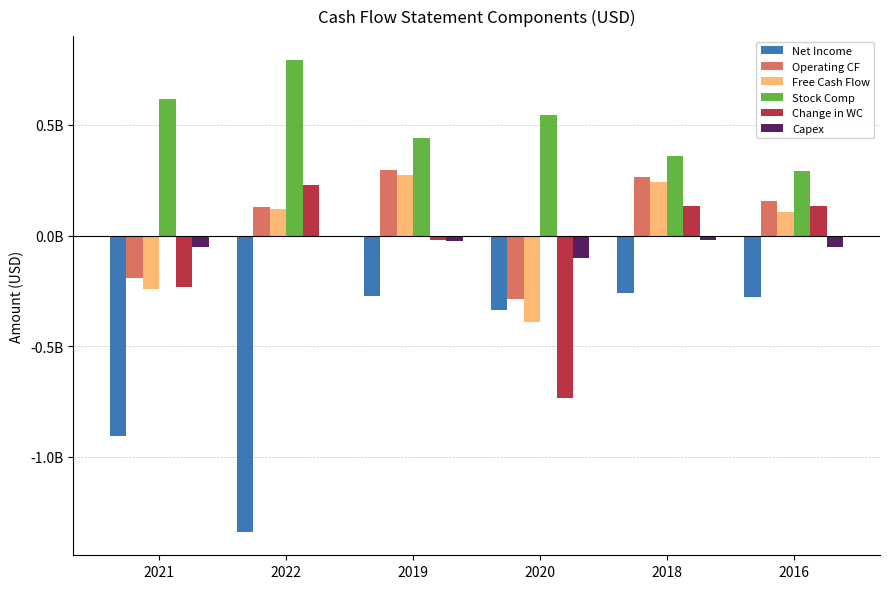

Reading left to right, transcribe all the data shown in this chart.

Net Income: -907980000	-1339097000	-275577000	-336668000	-259103000	-278772000
Operating CF: -190862000	128048000	296454000	-287636000	262904000	155622000
Free Cash Flow: -242571000	119472000	273294000	-391344000	242401000	104290000
Stock Comp: 618655000	794818000	441930000	545424000	358463000	292257000
Change in WC: -233872000	229223000	-19408000	-734863000	132357000	133328000
Capex: -51709000	-8576000	-23160000	-103708000	-20503000	-51332000